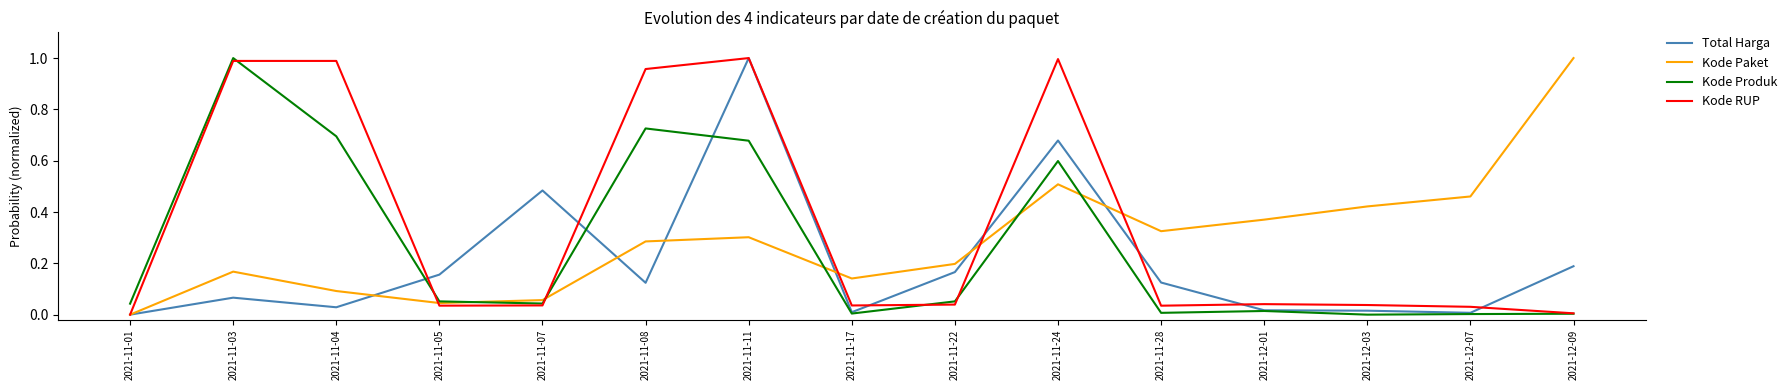

What position from the right is 2021-12-03?

3